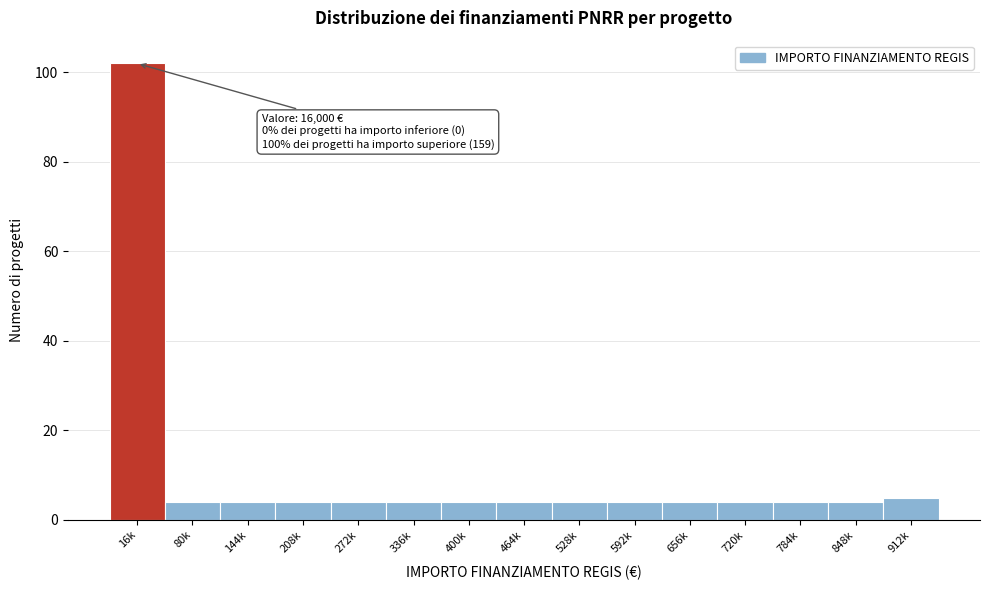

Reading left to right, what are all the values shown in this chart?

102	4	4	4	4	4	4	4	4	4	4	4	4	4	5